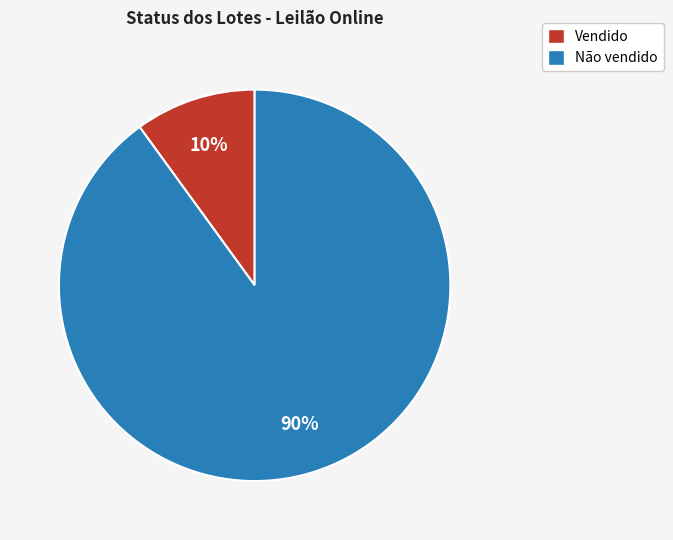

Is the sum of Vendido and Não vendido greater than half?

Yes